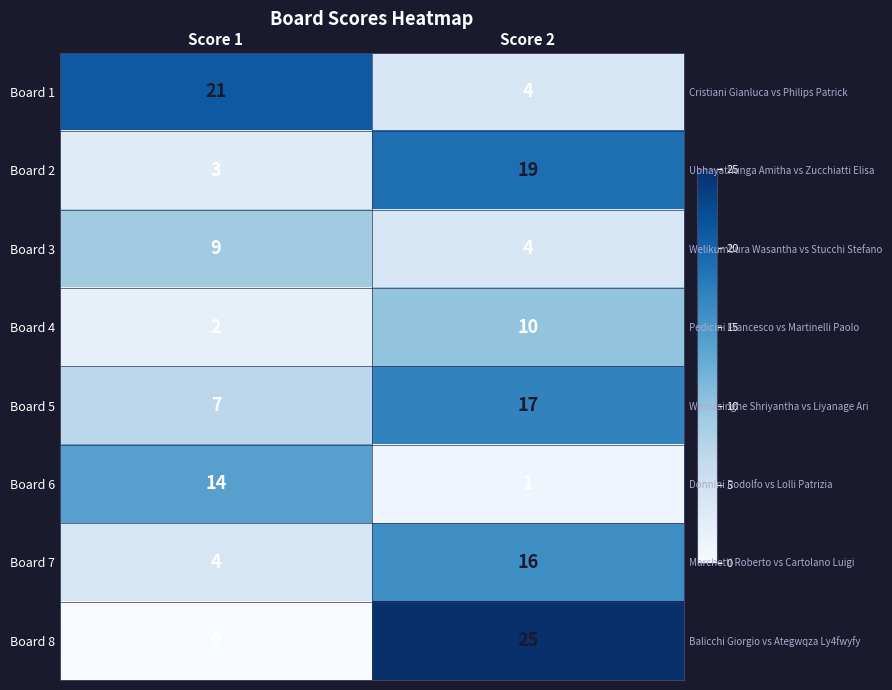

True or false: Board 4 has a value of 1 at Score 1.

False